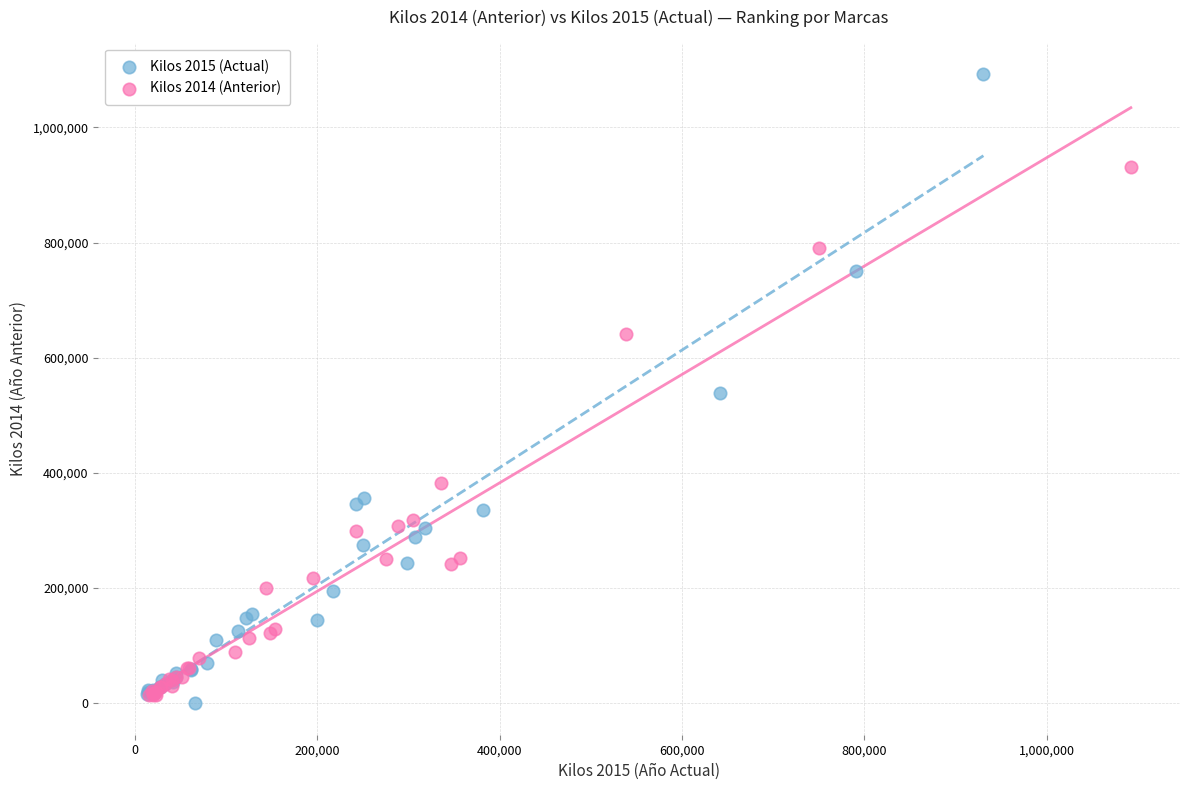

Which series has the widest spread of Y values?

Kilos 2015 (Actual)